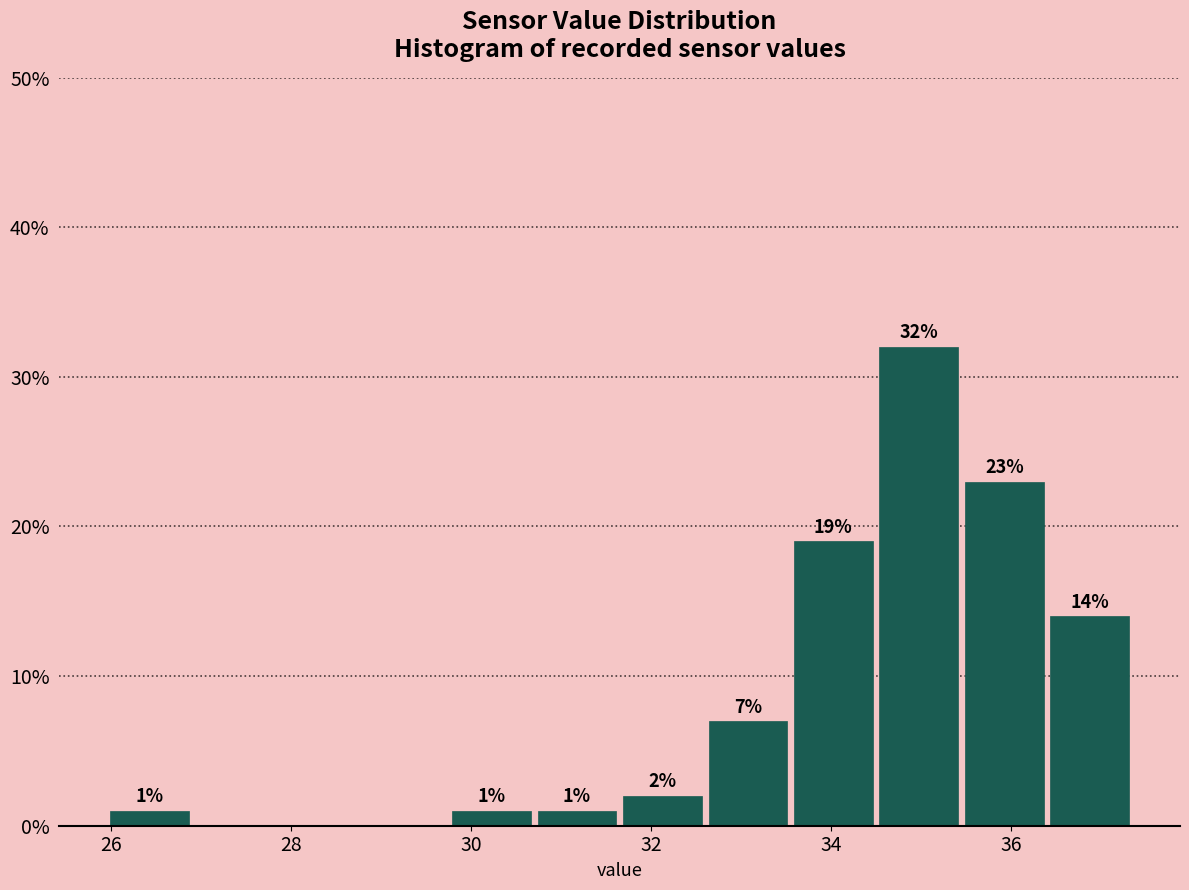

Which range on the x-axis has the tallest bar?

34.50 to 35.45